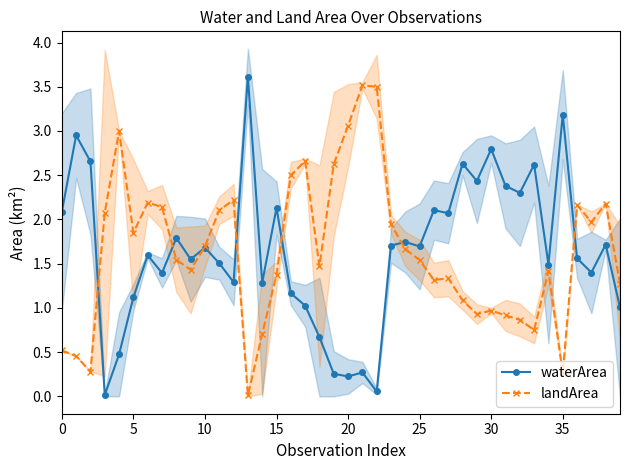

What is the value of the landArea point at the 32nd from the left?

0.9